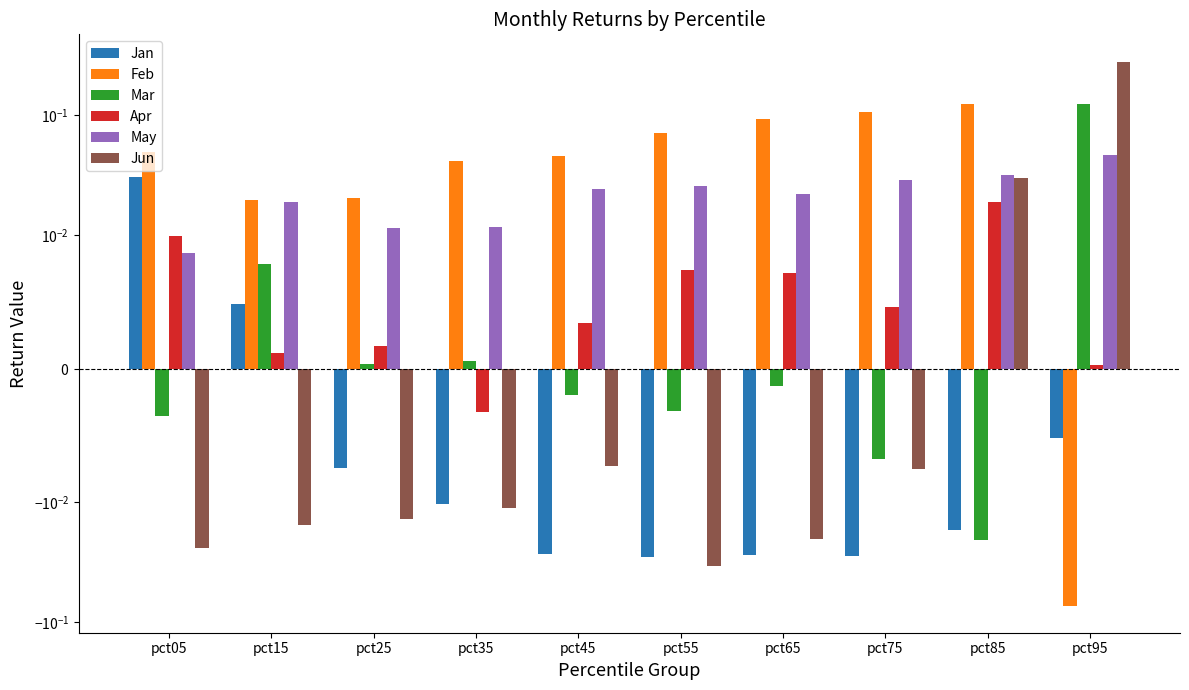

The Apr series shows 0.0 at pct95. True or false?

False